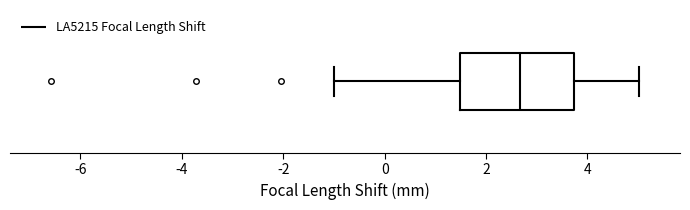

Read this box plot against the x-axis: the position of the median line, the range covered by the box, and the ends of both whiskers. The values are not printed on the chart, so give them approximately, as read against the axis.

median 2.6, box 1.4 to 3.8, whiskers -1.0 to 5.0